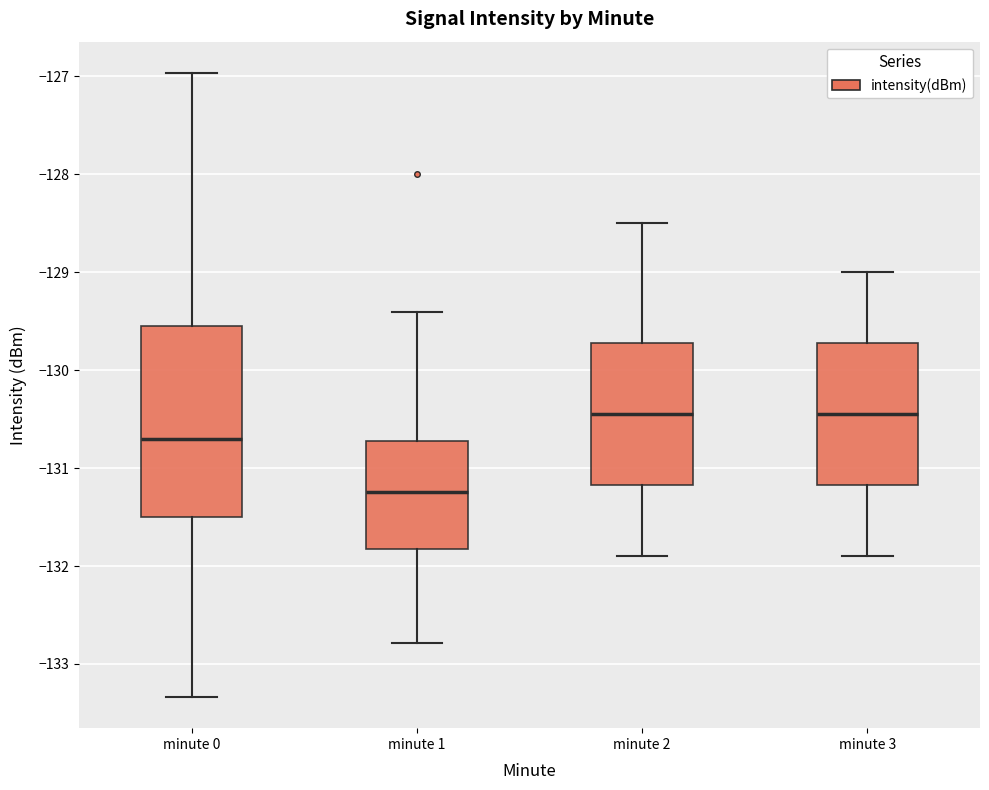

Reading left to right, transcribe this box plot: for each box, give where its median line is, the range the box spans, and where its two whiskers end, as read against the y-axis. The values are not printed on the chart, so give them approximately, as read against the axis.

minute 0: median -130.7, box -131.5 to -129.5, whiskers -133.3 to -127.0
minute 1: median -131.2, box -131.8 to -130.7, whiskers -132.8 to -129.4
minute 2: median -130.4, box -131.2 to -129.7, whiskers -131.9 to -128.5
minute 3: median -130.4, box -131.2 to -129.7, whiskers -131.9 to -129.0